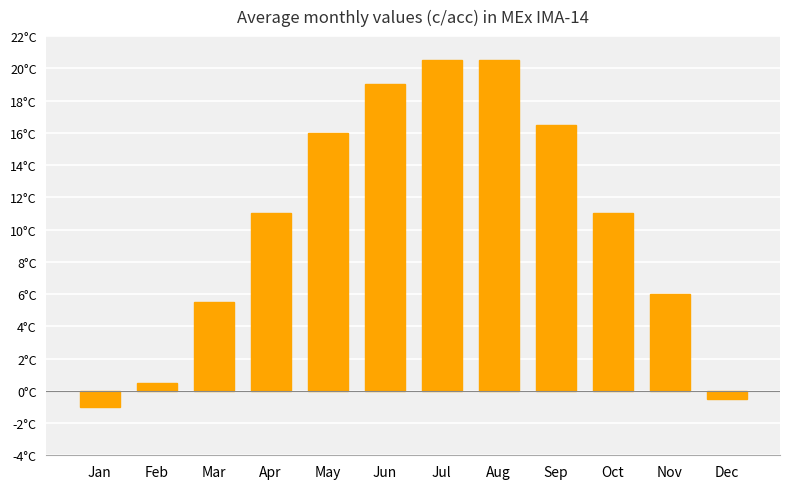

True or false: the data shows 9.6 at Mar.

False